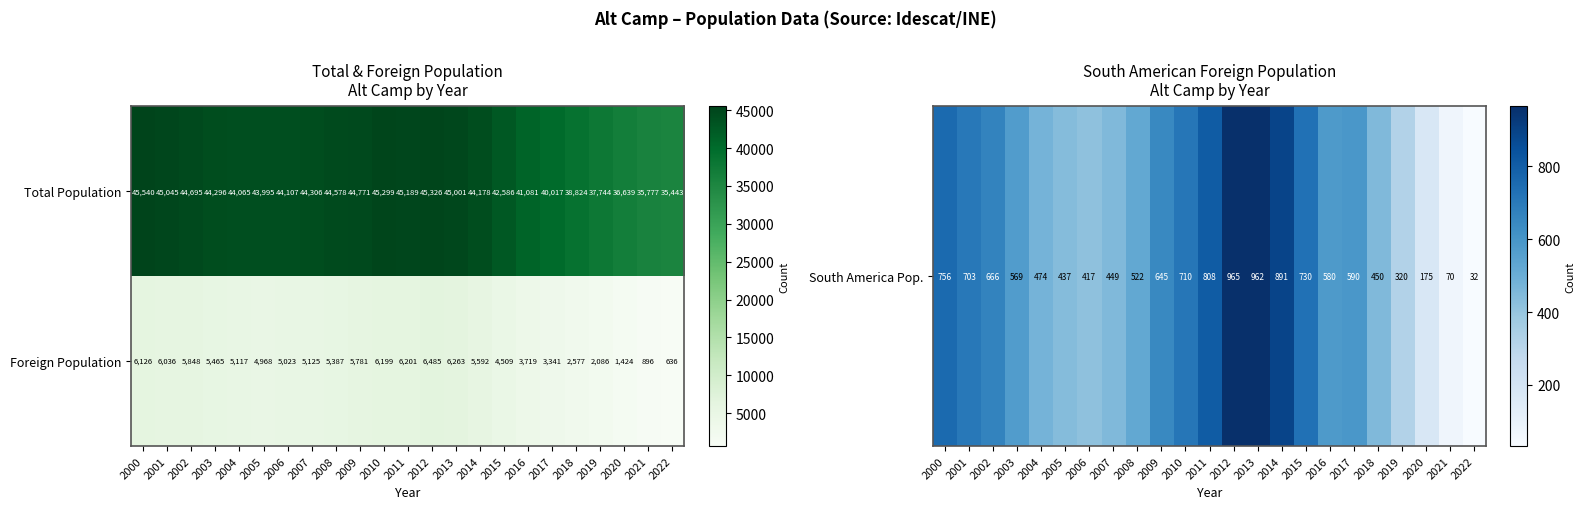

Rank the series at 2000 from highest to lowest value.

Total Population, Foreign Population